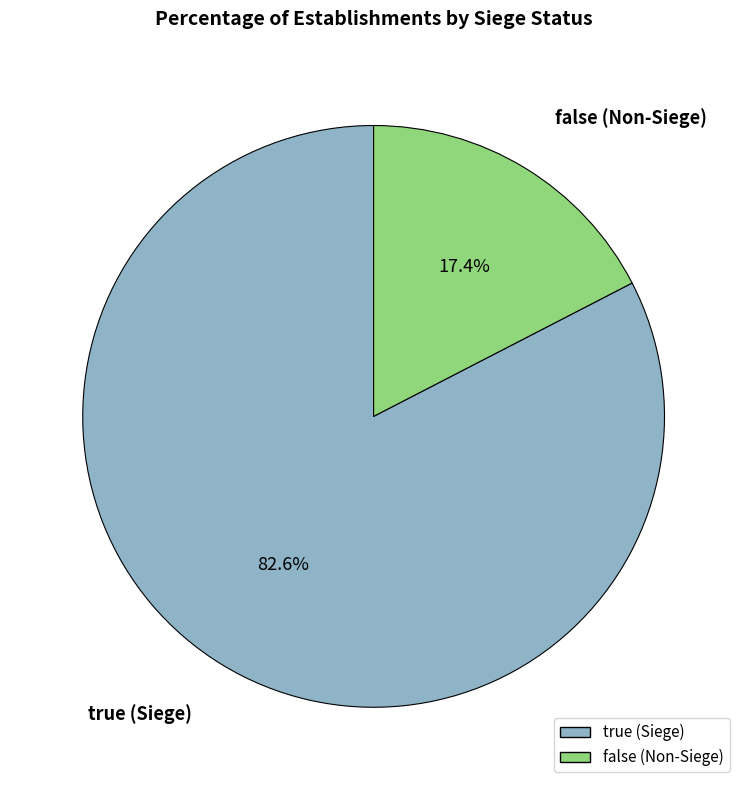

Is there a majority slice in this chart?

Yes